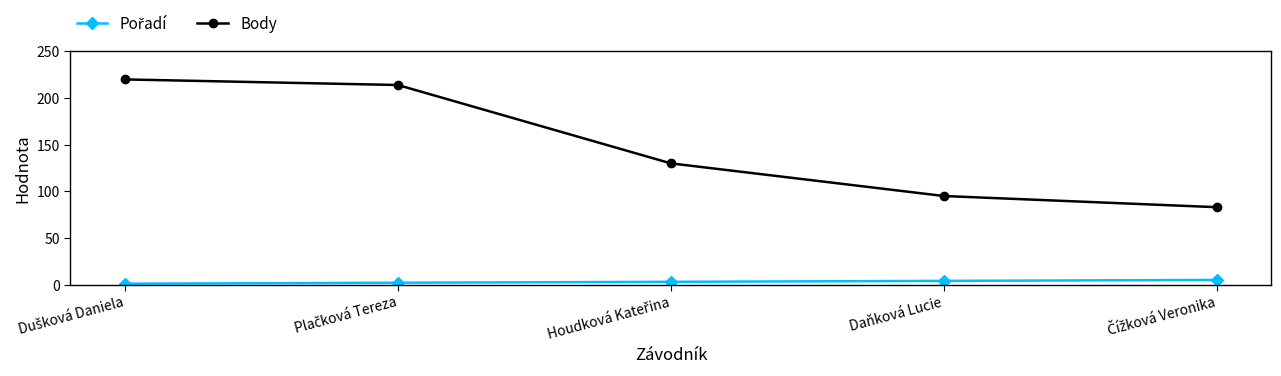

Which series has the largest range (max minus min)?

Body